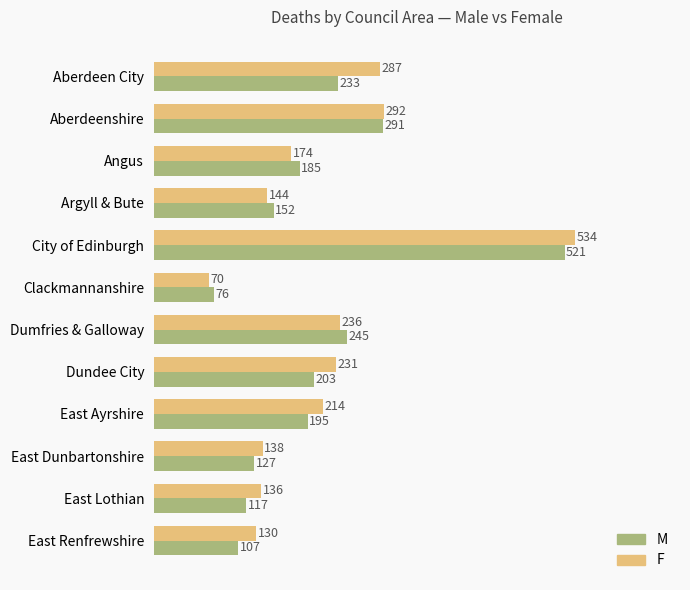

What is the average value of the F series?

216